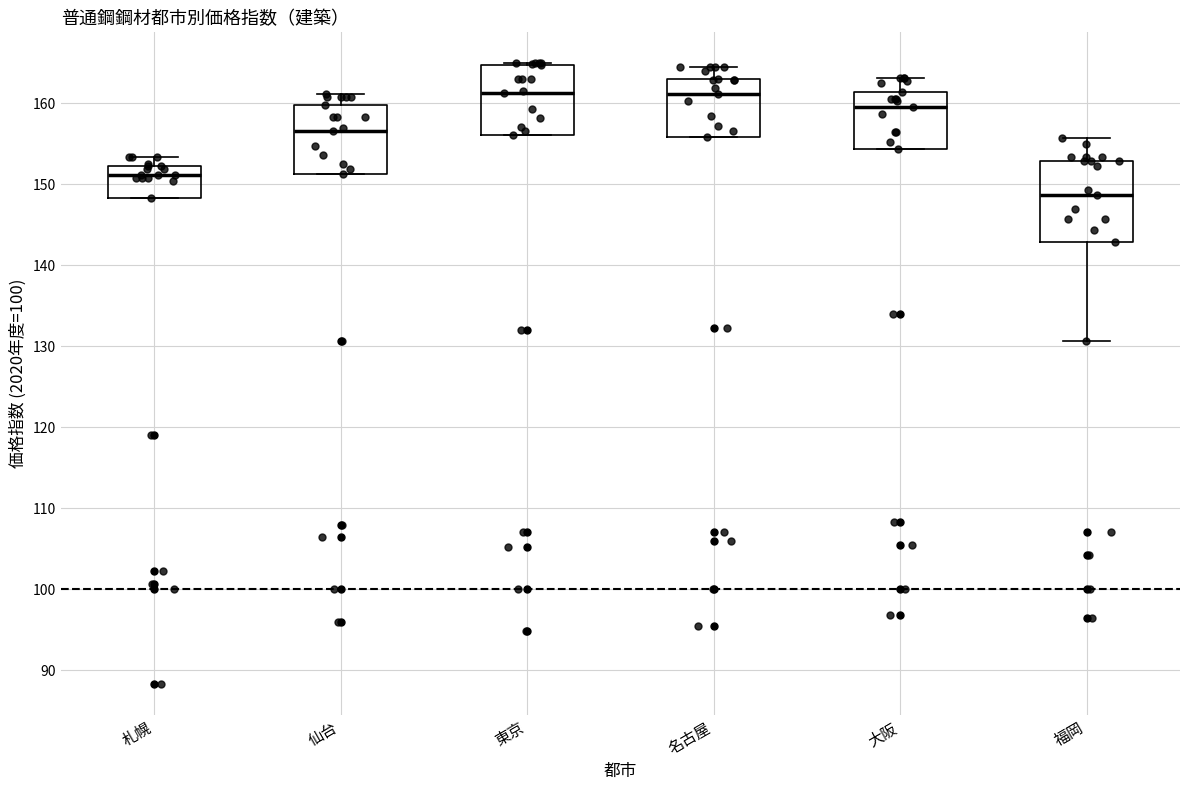

Which box's median line is the lowest?

福岡